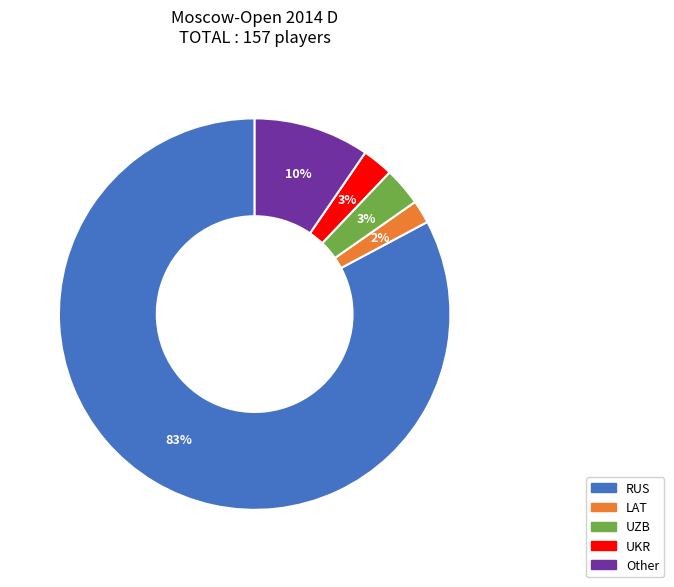

To the nearest percent, what is the combined percentage of LAT and UZB?

5%